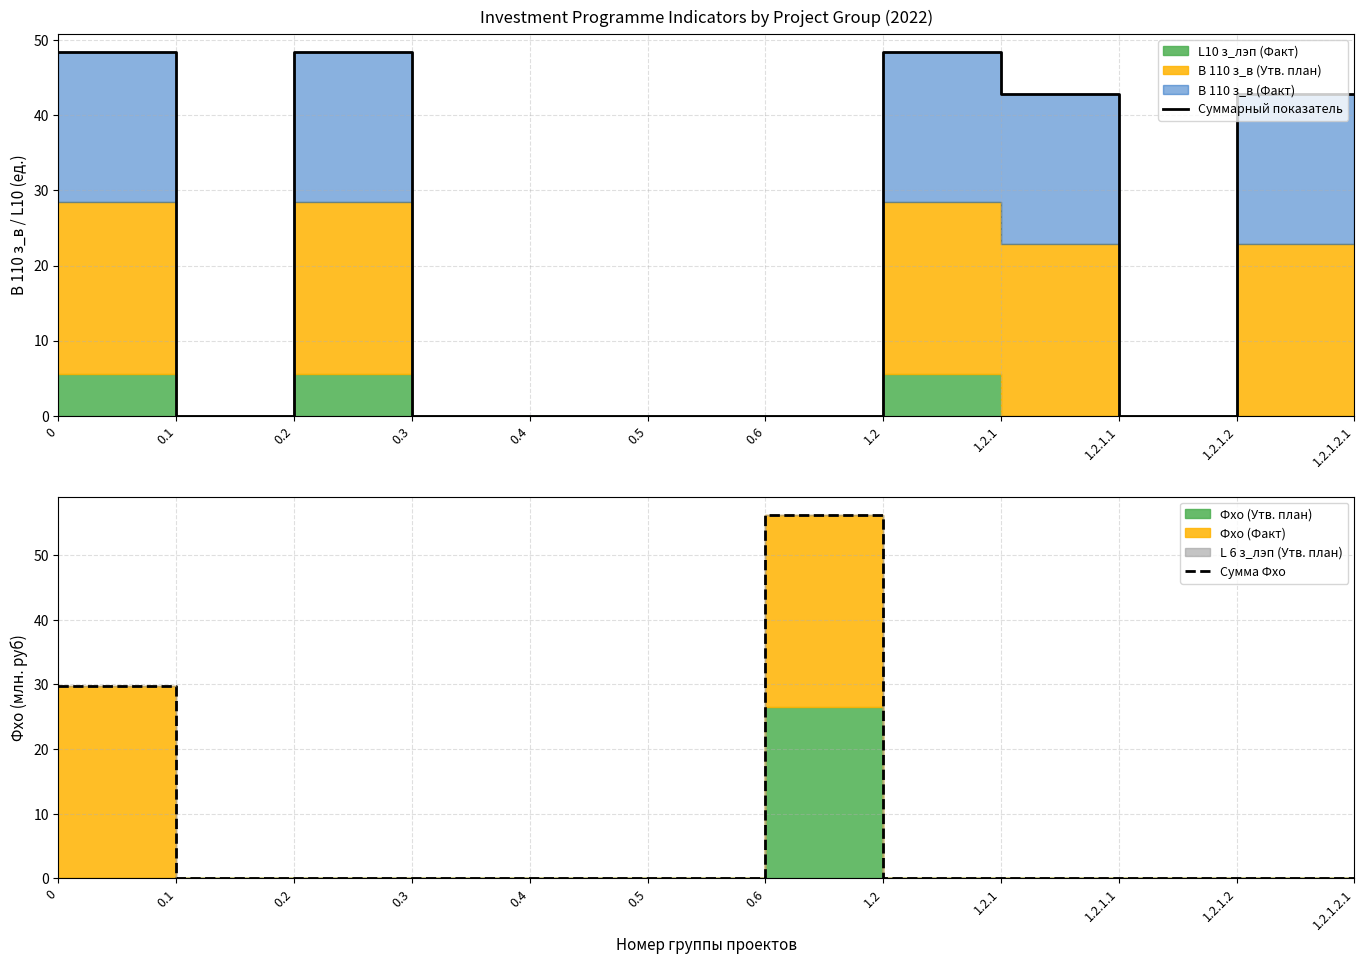

Is the value of Суммарный показатель at 0 greater than the value of Сумма Фхо at 0.5?

Yes